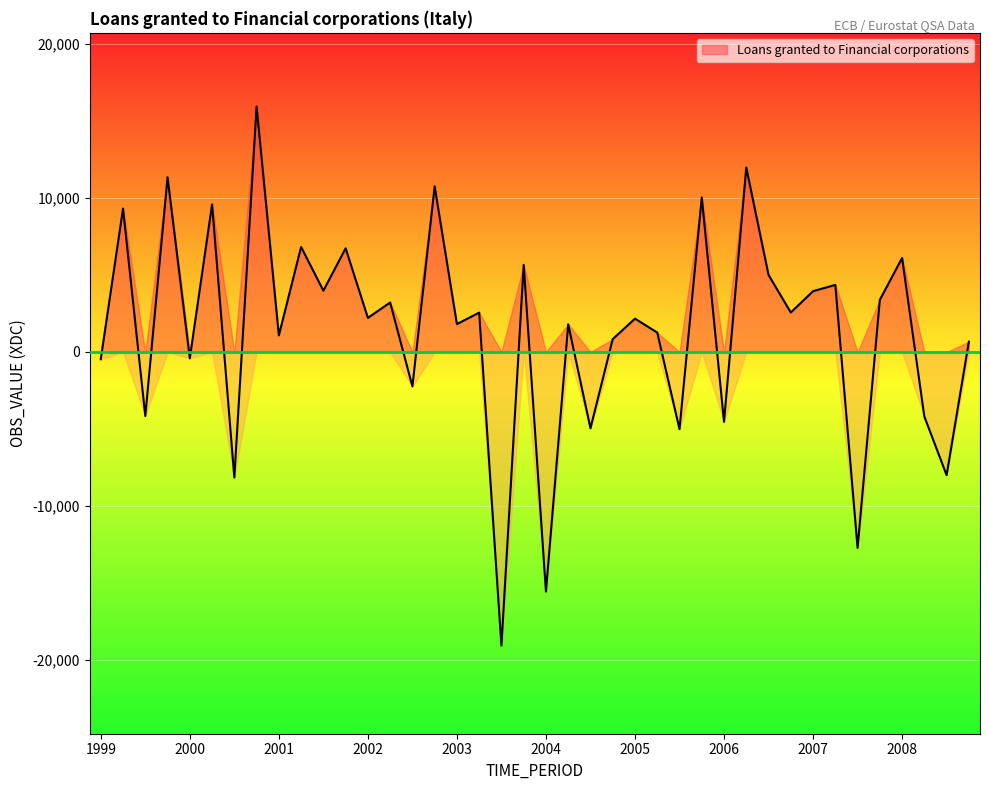

How many interior local peaks (higher than both neighbors) does the data have?

16